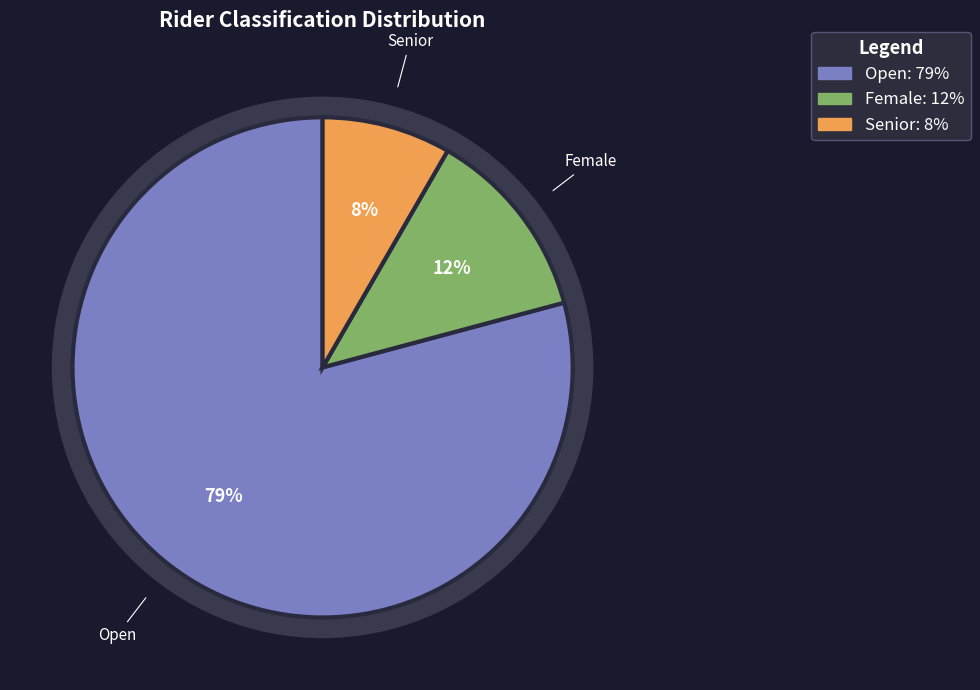

Is there any slice that represents more than half of the pie?

Yes